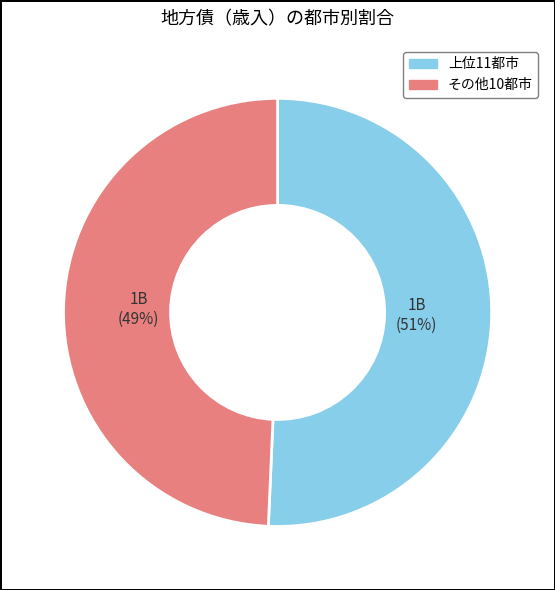

Does any single category account for the majority?

Yes